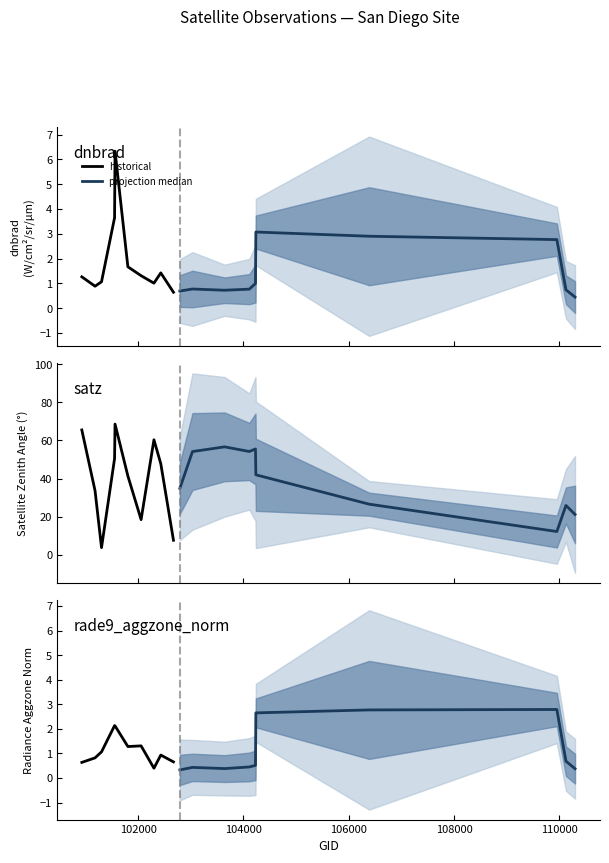

What is the average value of the historical series?

1.1